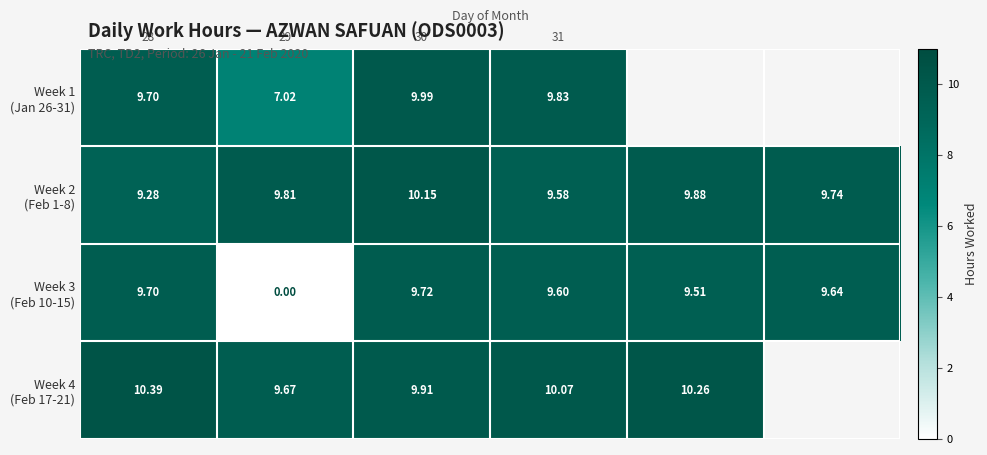

The value of Week 2 (Feb 1-8) at 31 is 9.6. True or false?

True